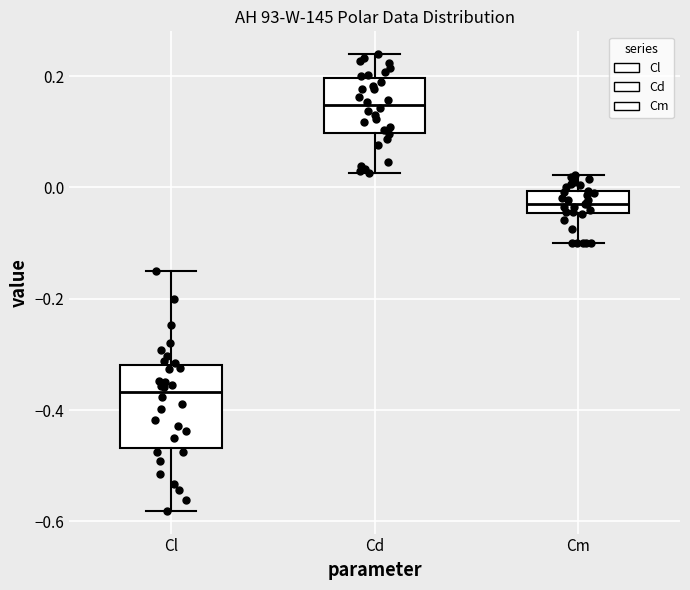

Reading left to right, transcribe this box plot: for each box, give where its median line is, the range the box spans, and where its two whiskers end, as read against the y-axis. The values are not printed on the chart, so give them approximately, as read against the axis.

Cl: median -0.36, box -0.46 to -0.32, whiskers -0.58 to -0.16
Cd: median 0.14, box 0.10 to 0.20, whiskers 0.02 to 0.24
Cm: median -0.02, box -0.04 to 0.00, whiskers -0.10 to 0.02